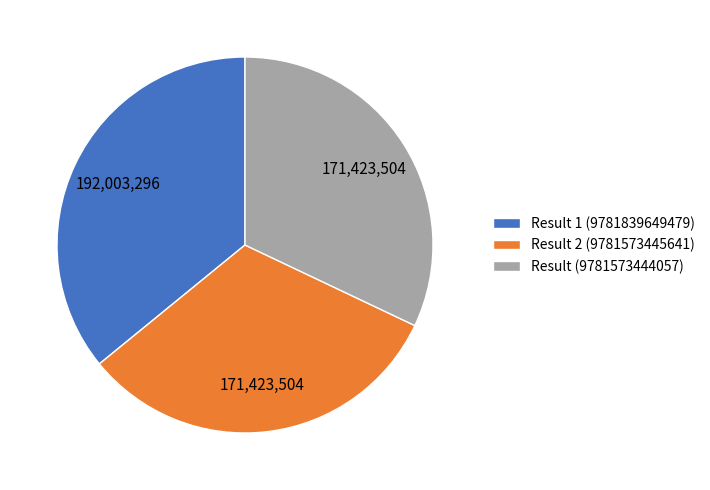

What is the ratio of the value at Result 2 (9781573445641) to the value at Result 1 (9781839649479)?

0.9